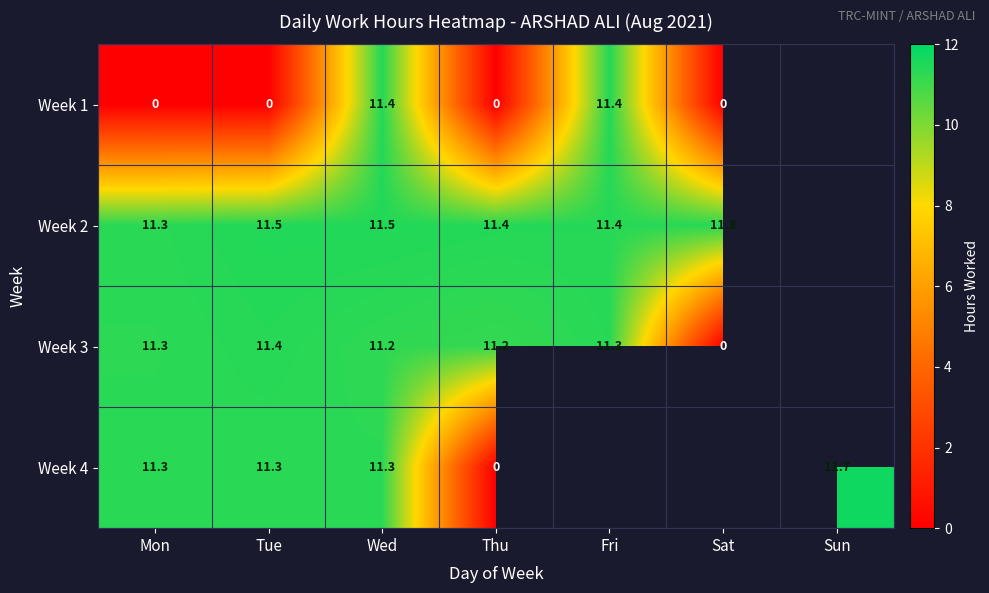

What is the total value across all series at Wed?

45.4